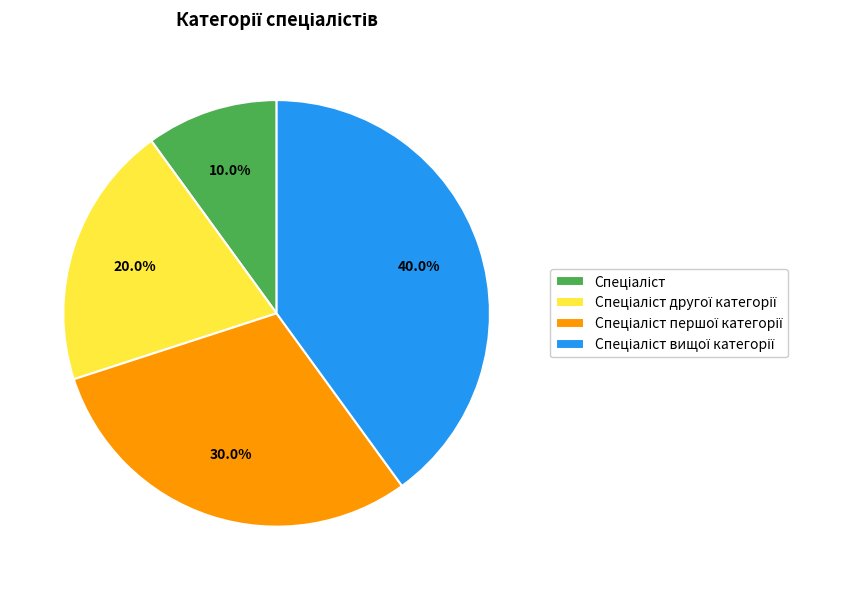

Does any single category account for the majority?

No